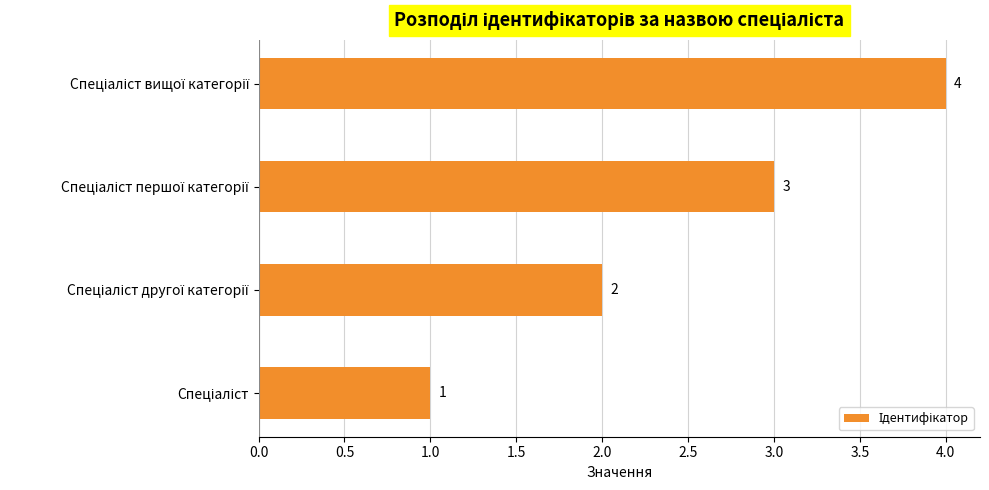

What is the sum of all values?

10